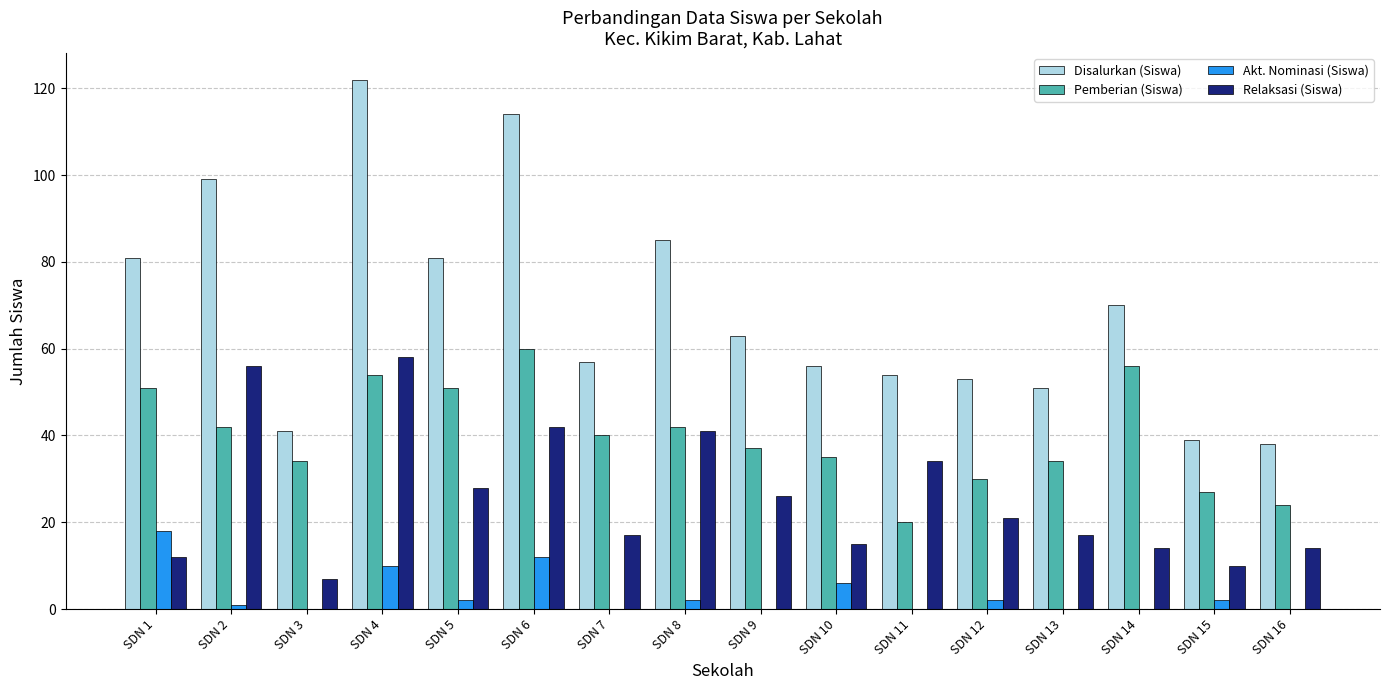

How many series are shown in this chart?

4